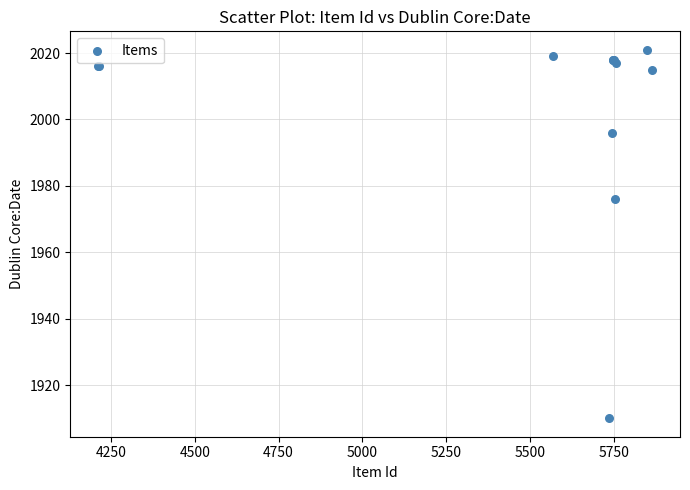

What Y value in the scatter plot is closest to 1965?

1976